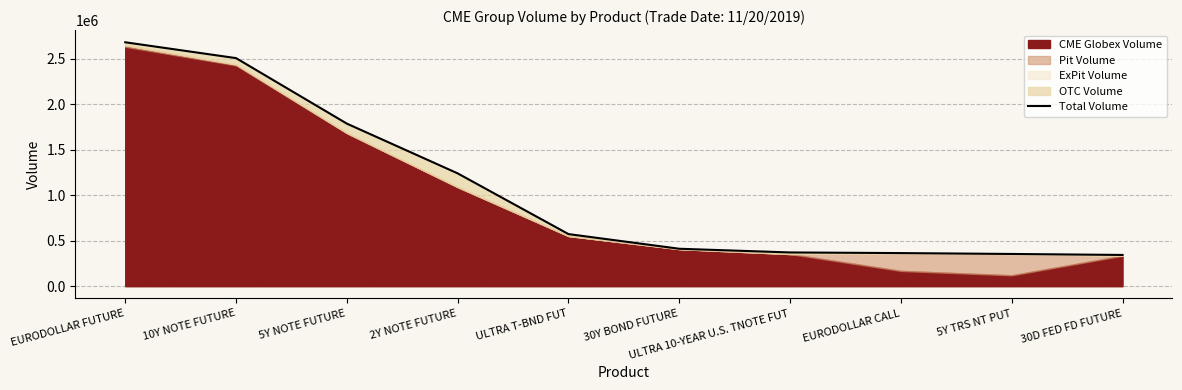

What is the change in value from 2Y NOTE FUTURE to EURODOLLAR CALL?

-875384